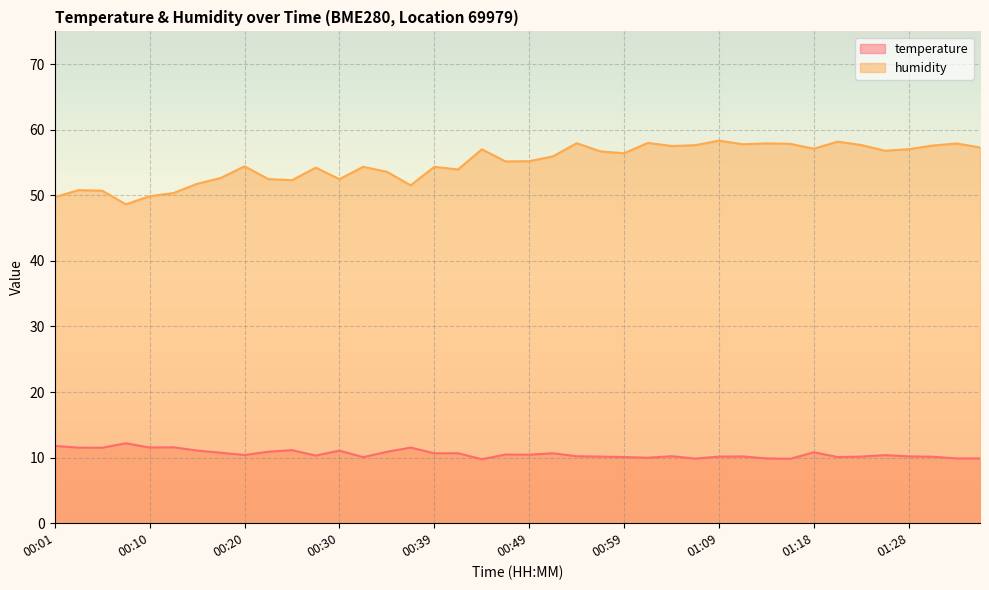

The value of temperature at 01:28 is 10.2. True or false?

True